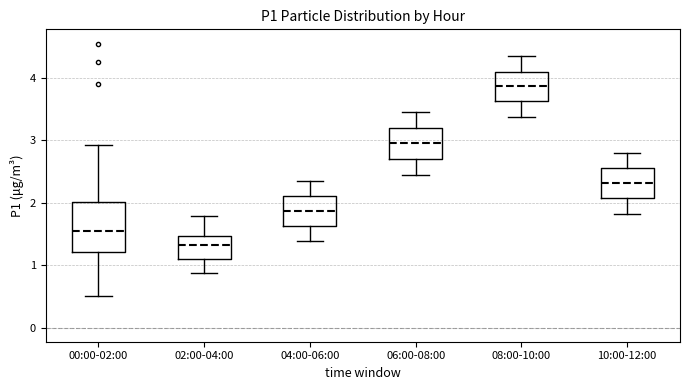

Reading left to right, transcribe this box plot: for each box, give where its median line is, the range the box spans, and where its two whiskers end, as read against the y-axis. The values are not printed on the chart, so give them approximately, as read against the axis.

00:00-02:00: median 1.5, box 1.2 to 2.0, whiskers 0.5 to 2.9
02:00-04:00: median 1.3, box 1.1 to 1.5, whiskers 0.9 to 1.8
04:00-06:00: median 1.9, box 1.6 to 2.1, whiskers 1.4 to 2.4
06:00-08:00: median 3.0, box 2.7 to 3.2, whiskers 2.5 to 3.5
08:00-10:00: median 3.9, box 3.6 to 4.1, whiskers 3.4 to 4.4
10:00-12:00: median 2.3, box 2.1 to 2.6, whiskers 1.8 to 2.8